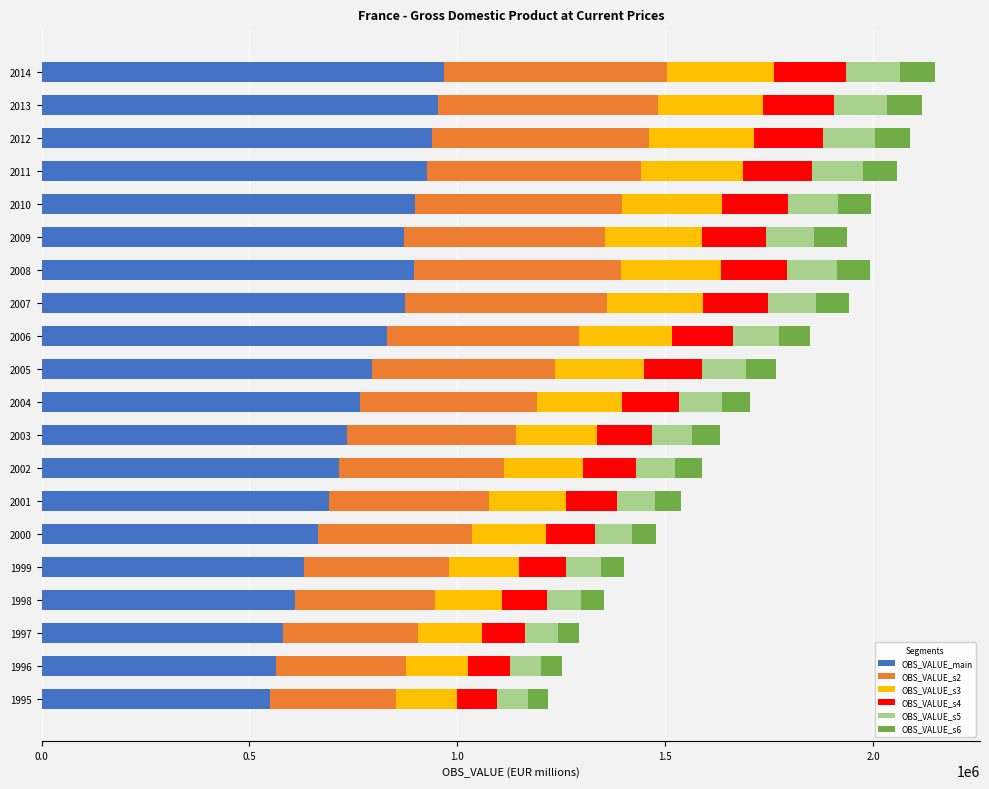

What is the lowest value of the OBS_VALUE_main series?

548235